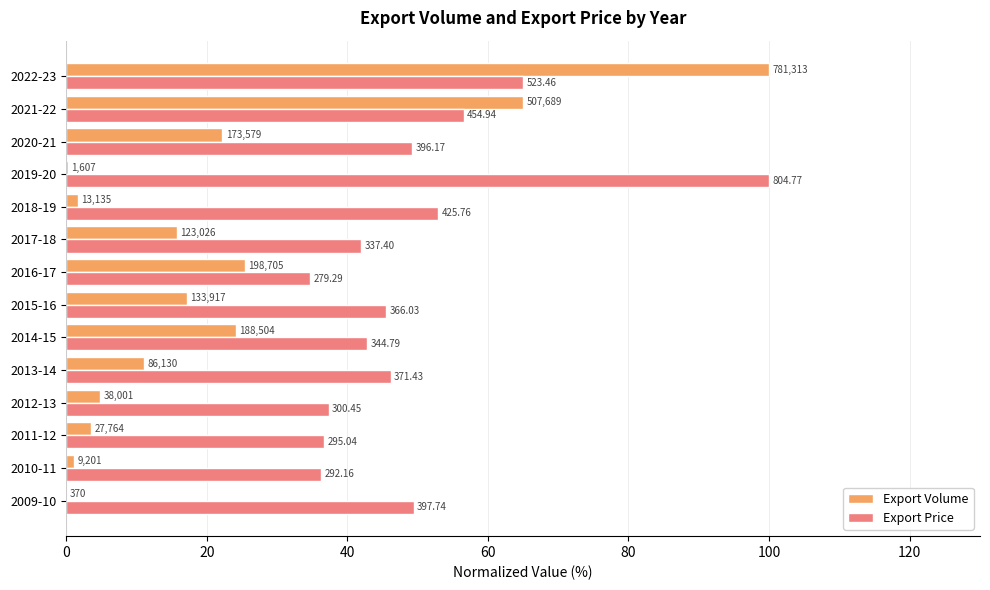

What is the value of the Export Price bar at the 3rd from the left?

36.7